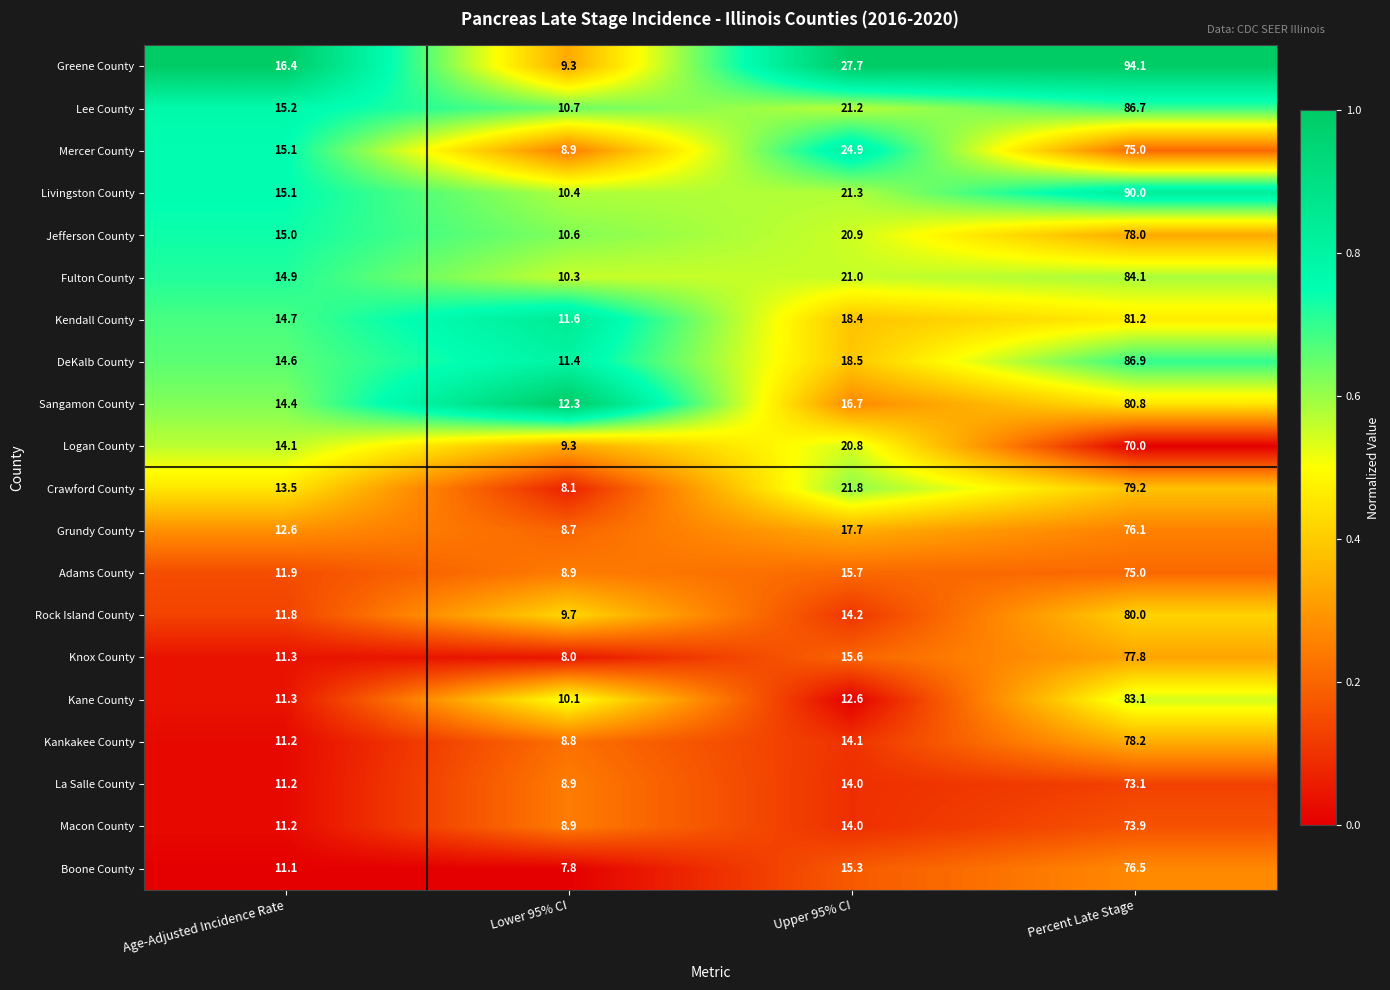

The value of Fulton County at Percent Late Stage is 84.1. True or false?

True